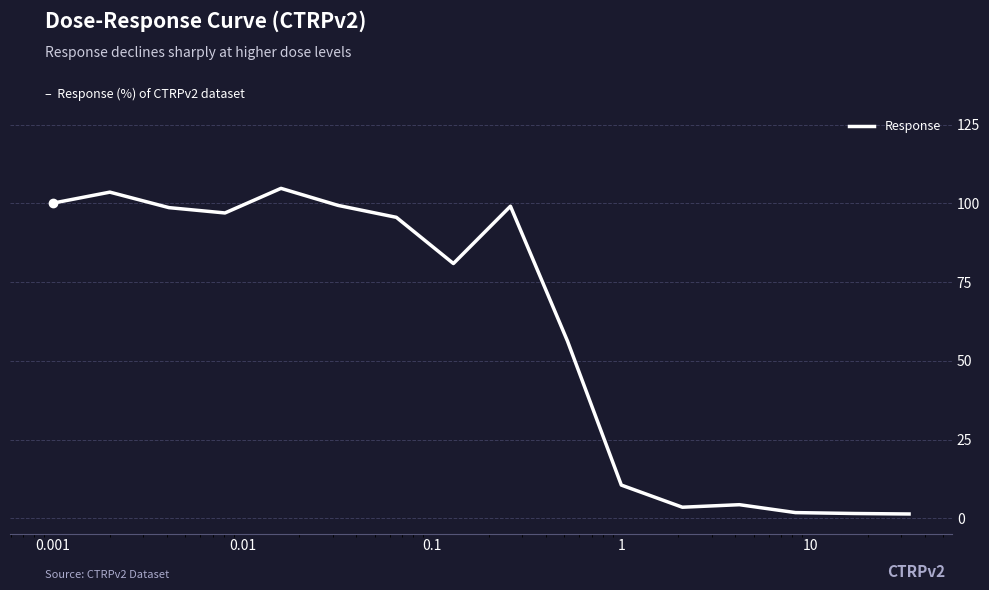

What is the greatest value displayed?

104.8